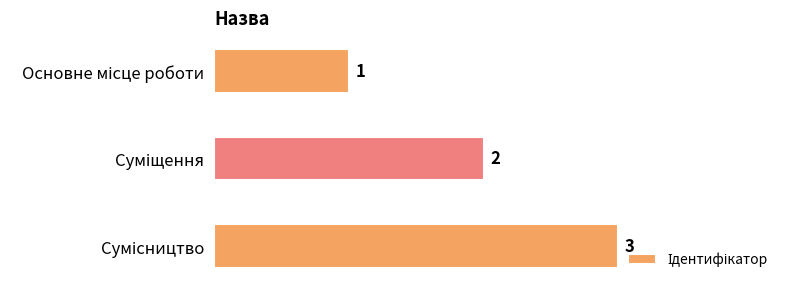

Count the values in the range 1 to 3.

3